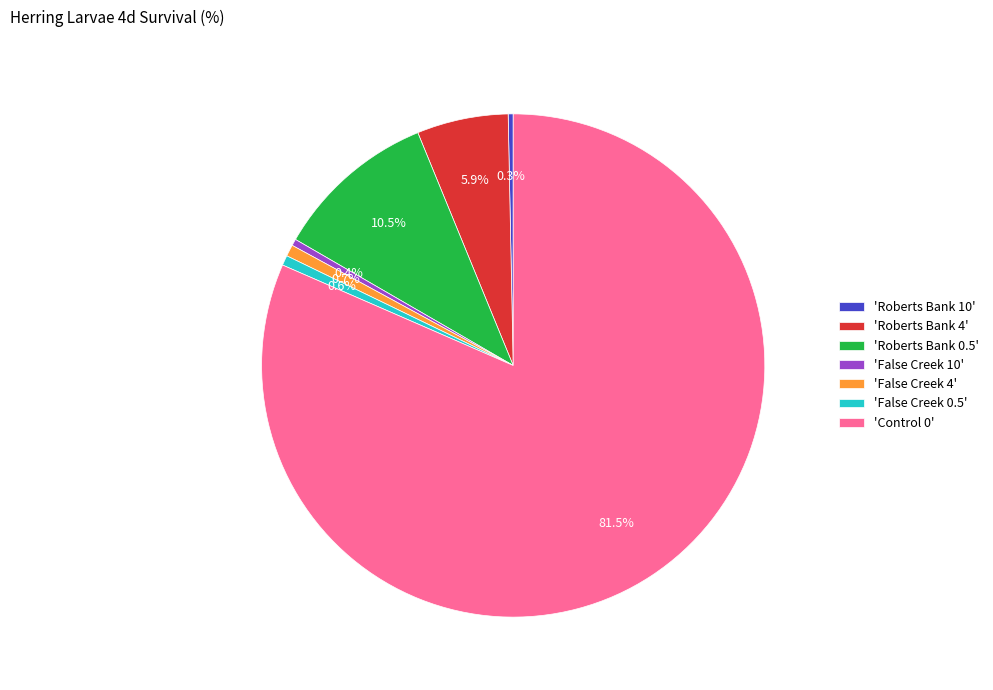

How many segments does this pie chart have?

7